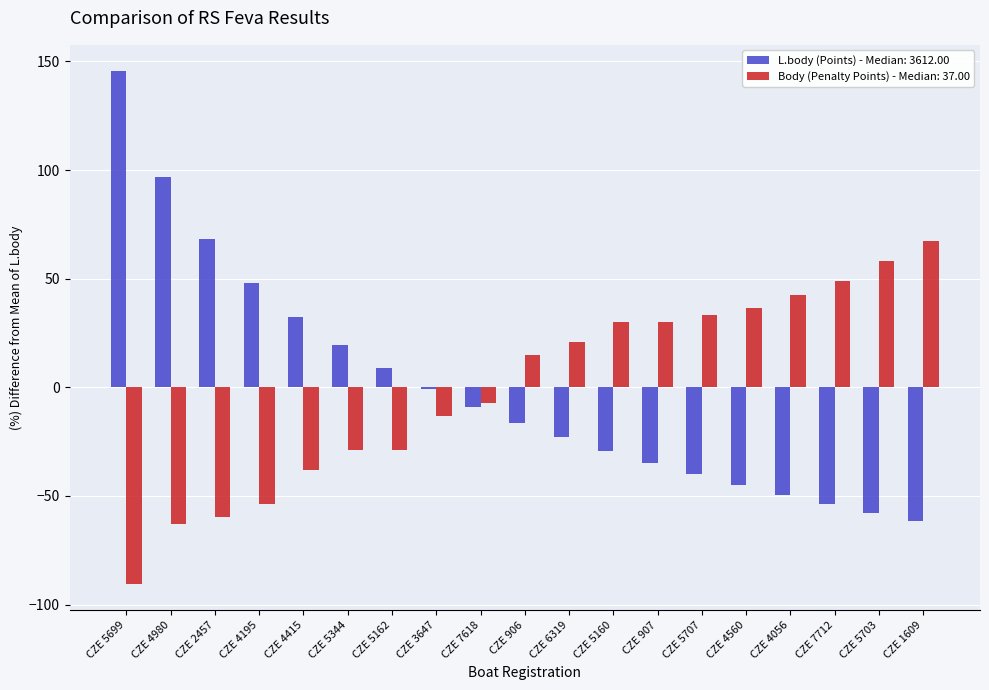

At which label does L.body (Points) - Median: 3612.00 reach its peak?

CZE 5699